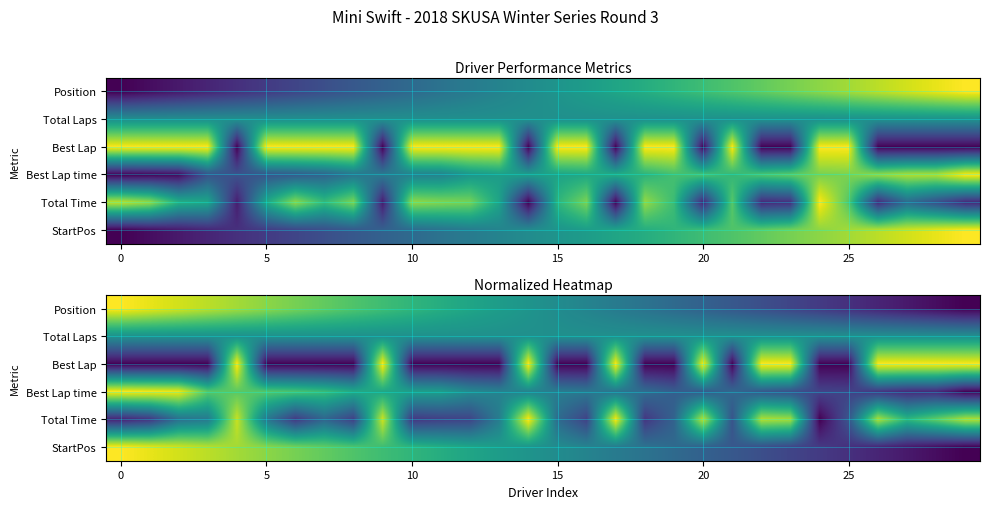

What value does the StartPos series have at 5?

0.8